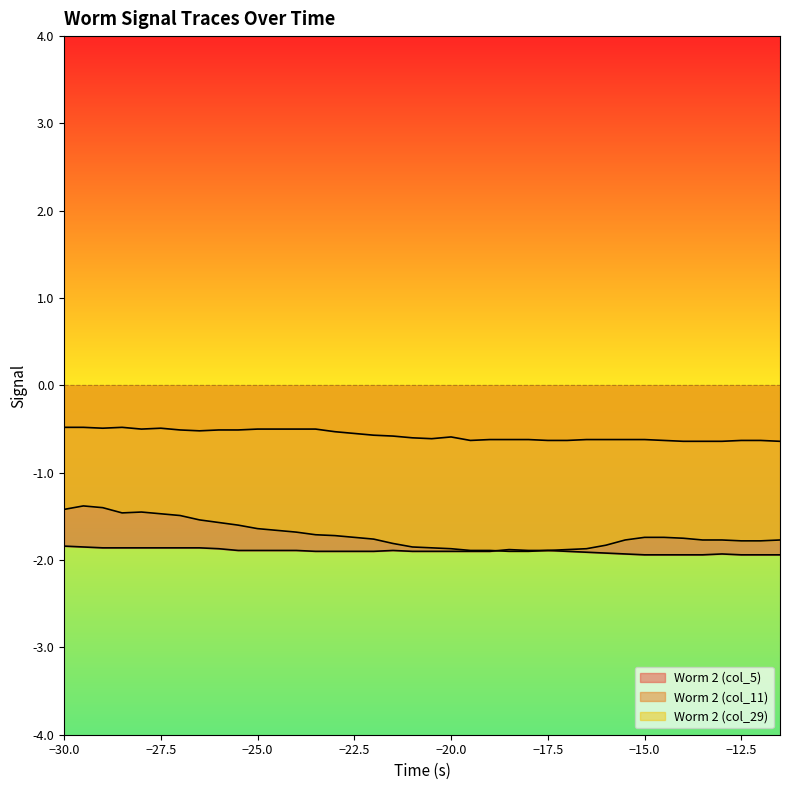

What is the minimum value for Worm 2 (col_29)?

-1.9